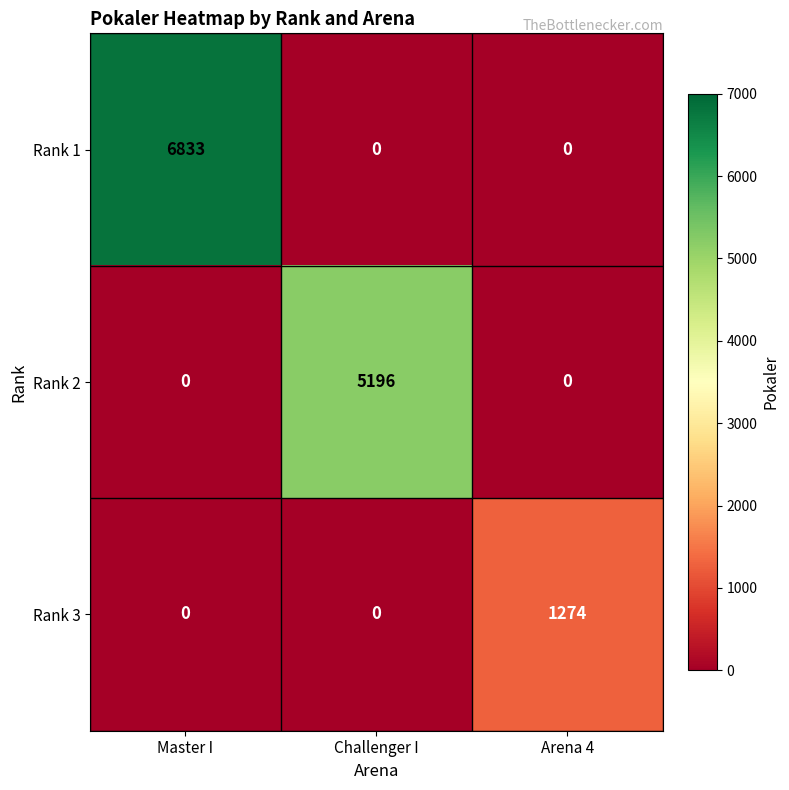

The Rank 1 series shows -2583 at Arena 4. True or false?

False